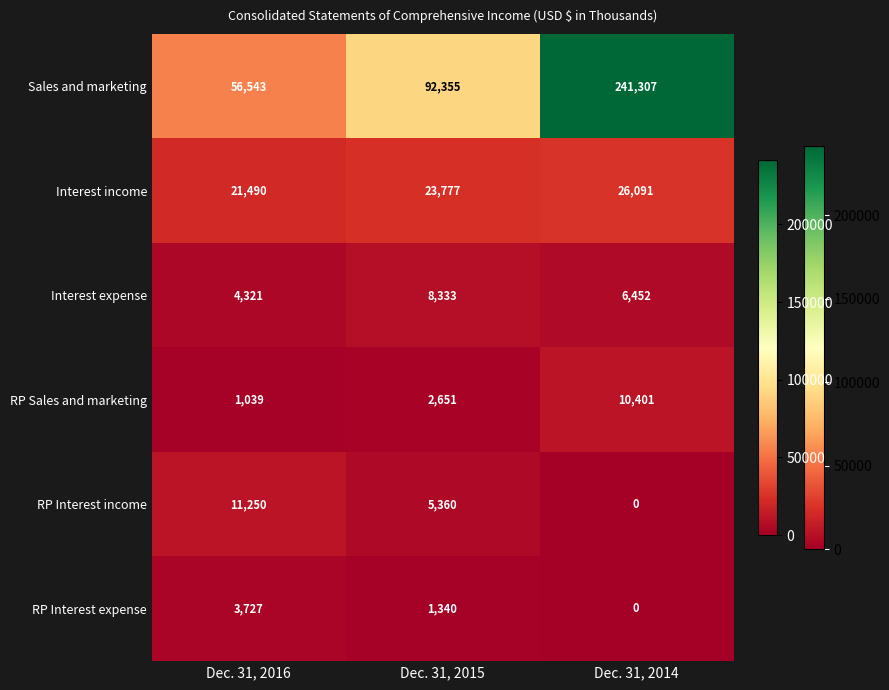

Between Dec. 31, 2016 and Dec. 31, 2015, which series saw the biggest shift?

Sales and marketing